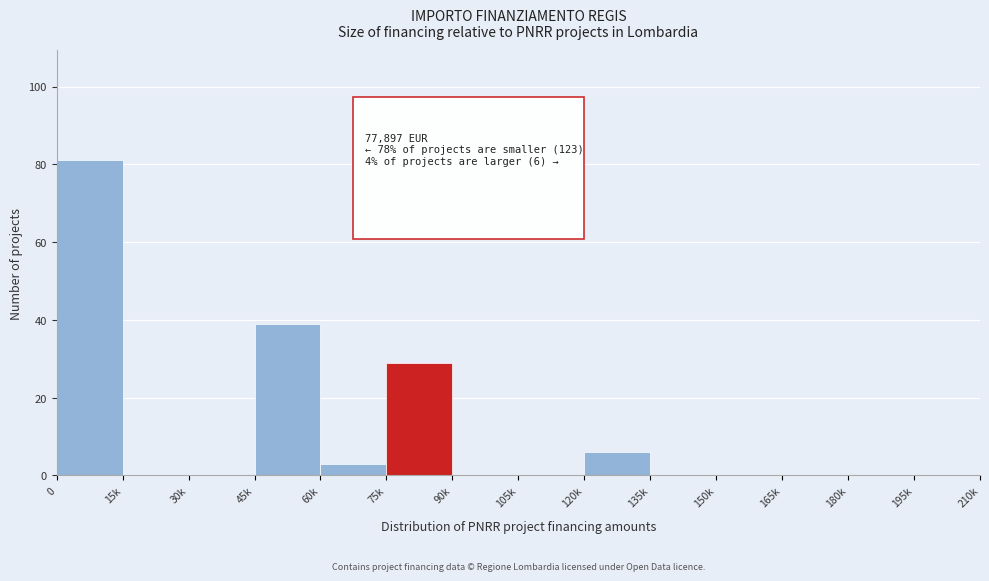

Reading left to right, what are all the values shown in this chart?

0=81	15k=0	30k=0	45k=39	60k=3	75k=29	90k=0	105k=0	120k=6	135k=0	150k=0	165k=0	180k=0	195k=0